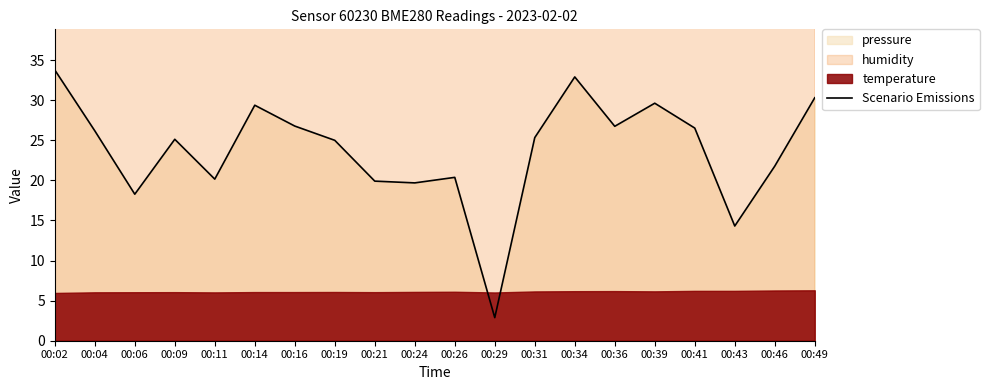

How many lines are shown in the chart?

1